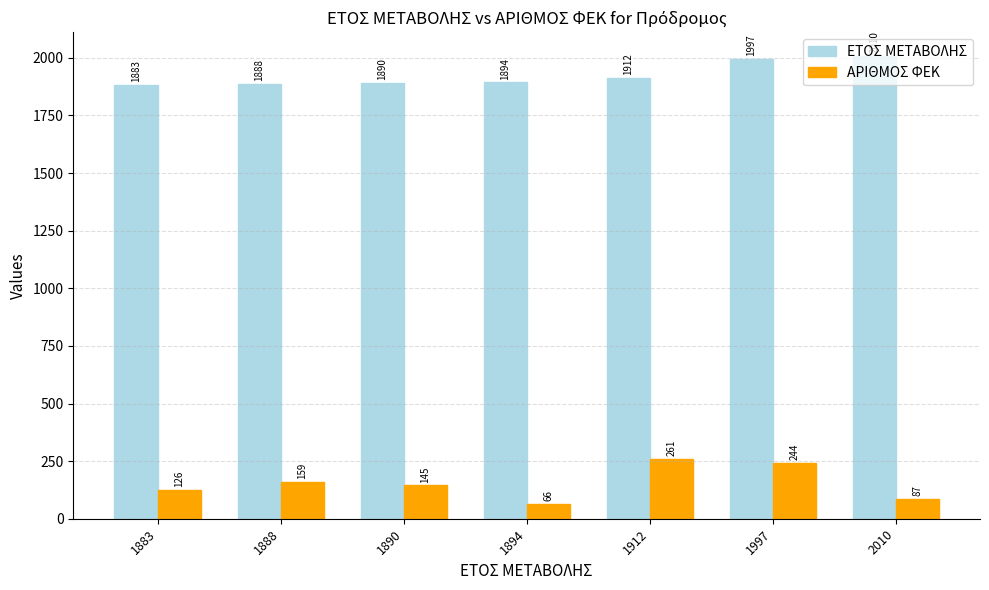

At which category is the sum across all series the highest?

1997